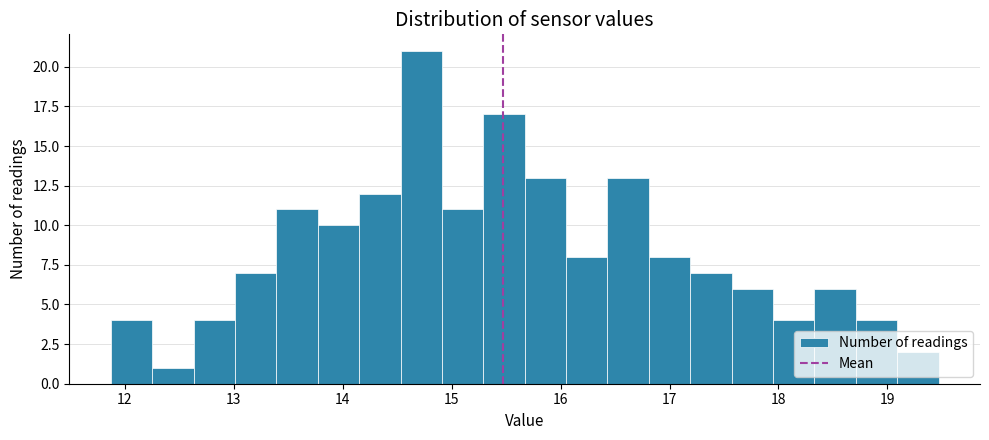

Around what value on the x-axis is the tallest bar? Give the approximate position of its centre, as read against the axis.

14.7